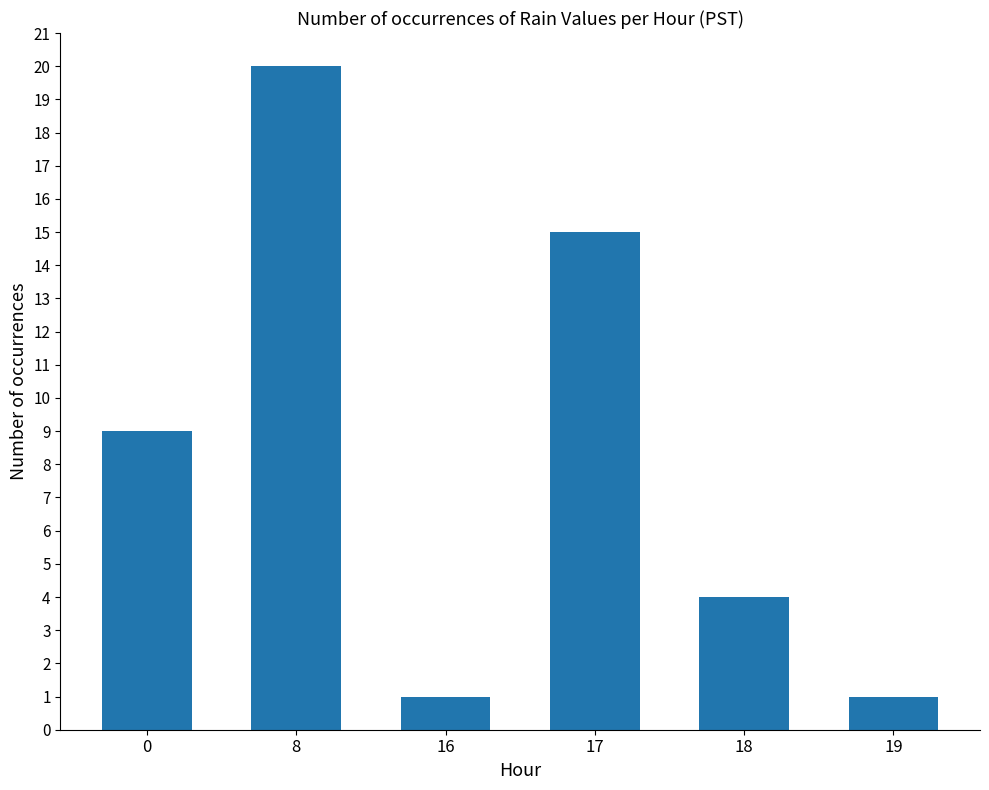

What is the approximate value at 8, to the nearest 5?

20